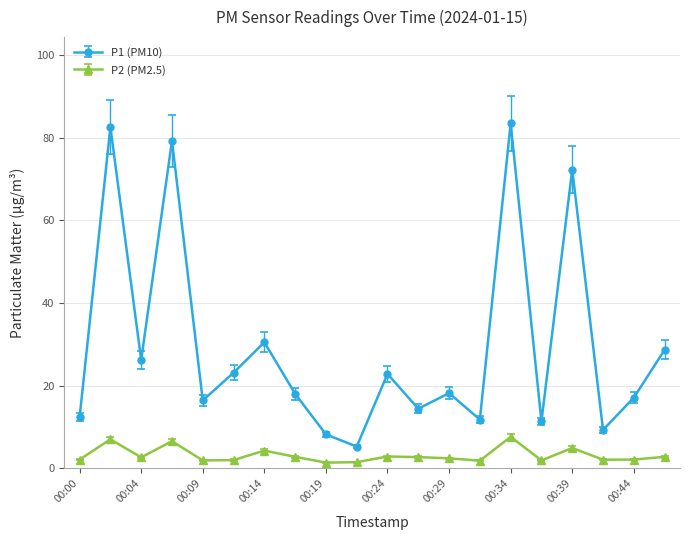

What is the value of the P1 (PM10) point at the 1st from the left?

12.3